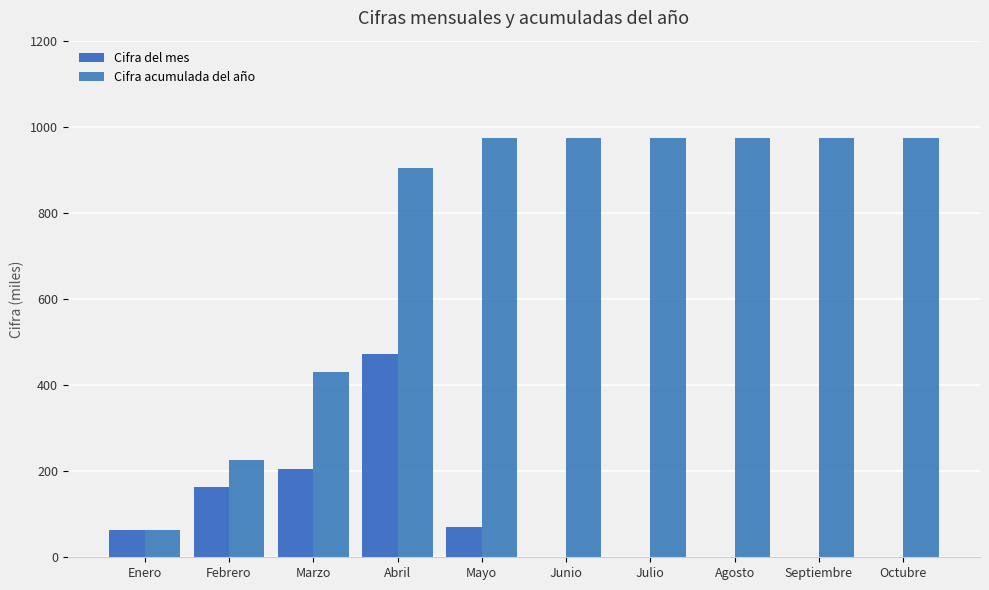

List the series in order of their overall mean, lowest first.

Cifra del mes, Cifra acumulada del año